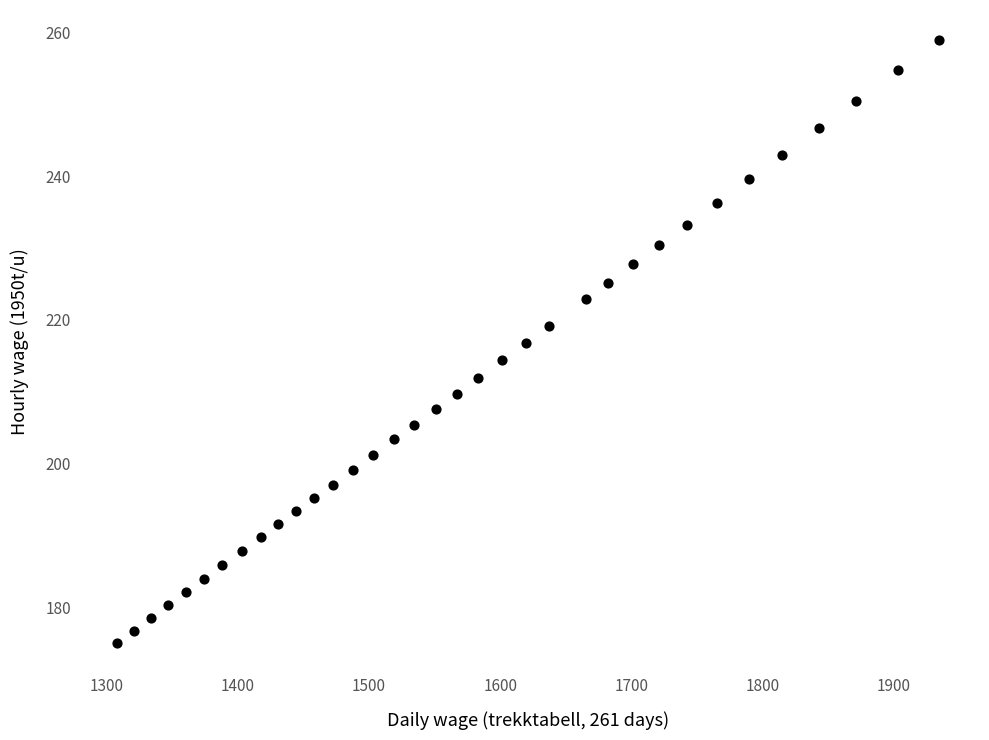

What is the range of X values (max minus min)?

626.6